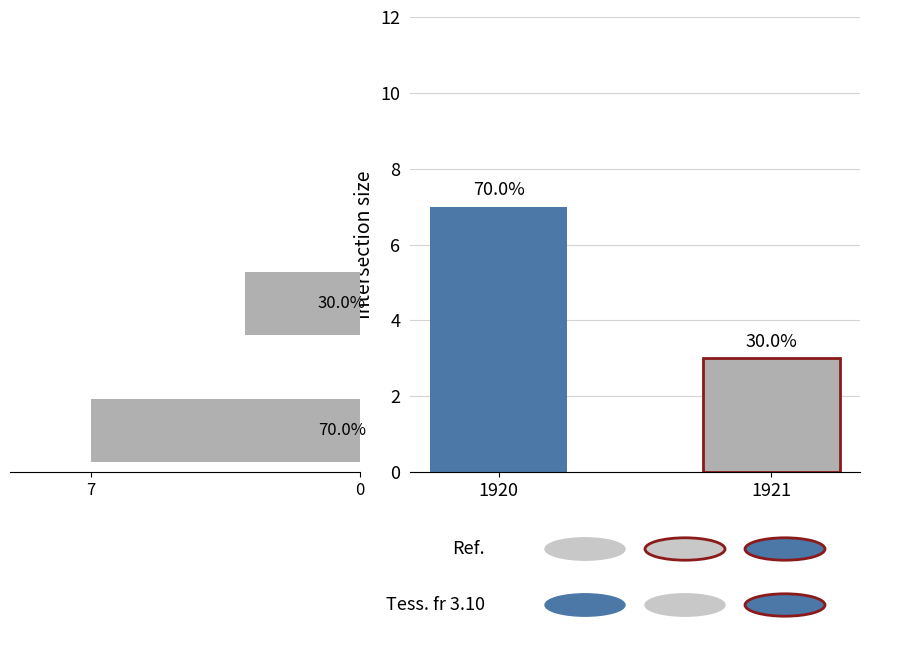

Is it true that the value at 1921 is 3?

True